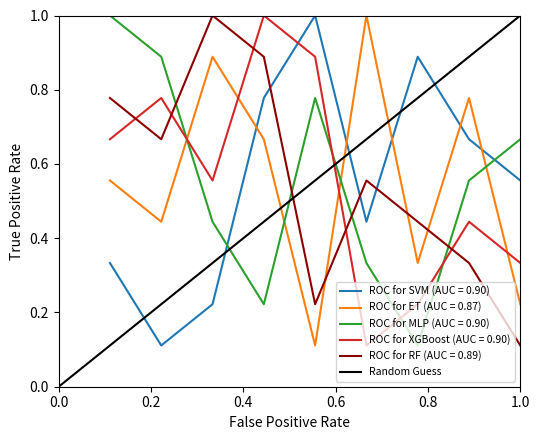

Which series ends up on top after the final intersection of ROC for RF (AUC = 0.89) and ROC for SVM (AUC = 0.90)?

ROC for SVM (AUC = 0.90)